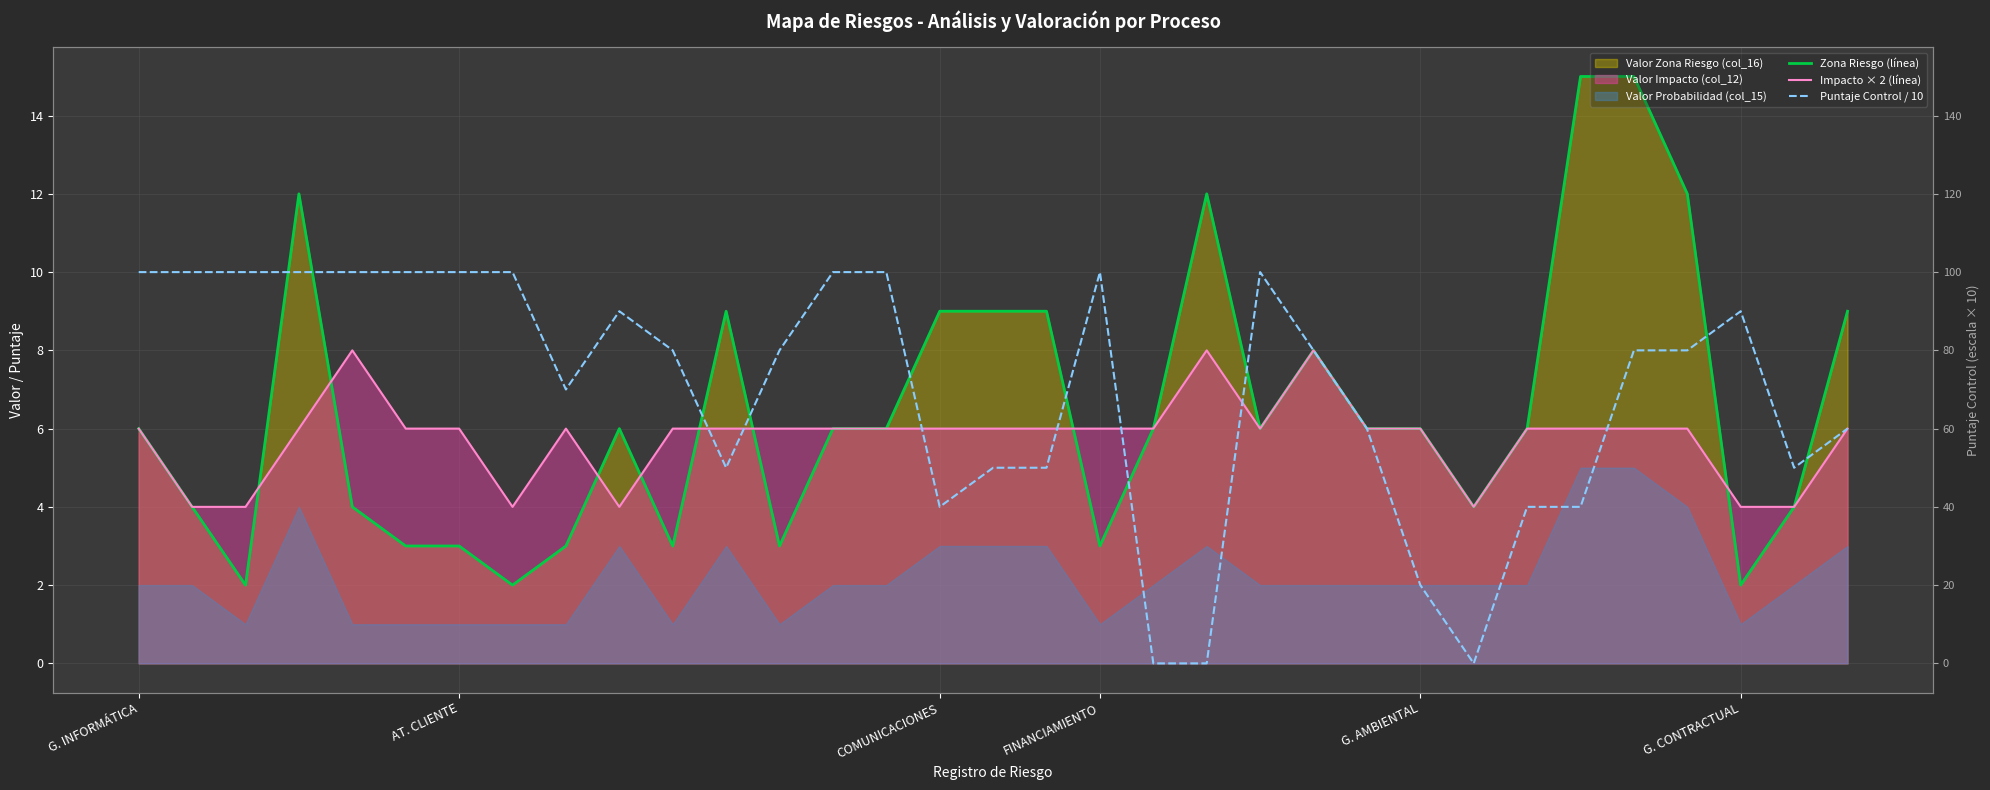

At which label is Zona Riesgo (línea) closest to 8?

22